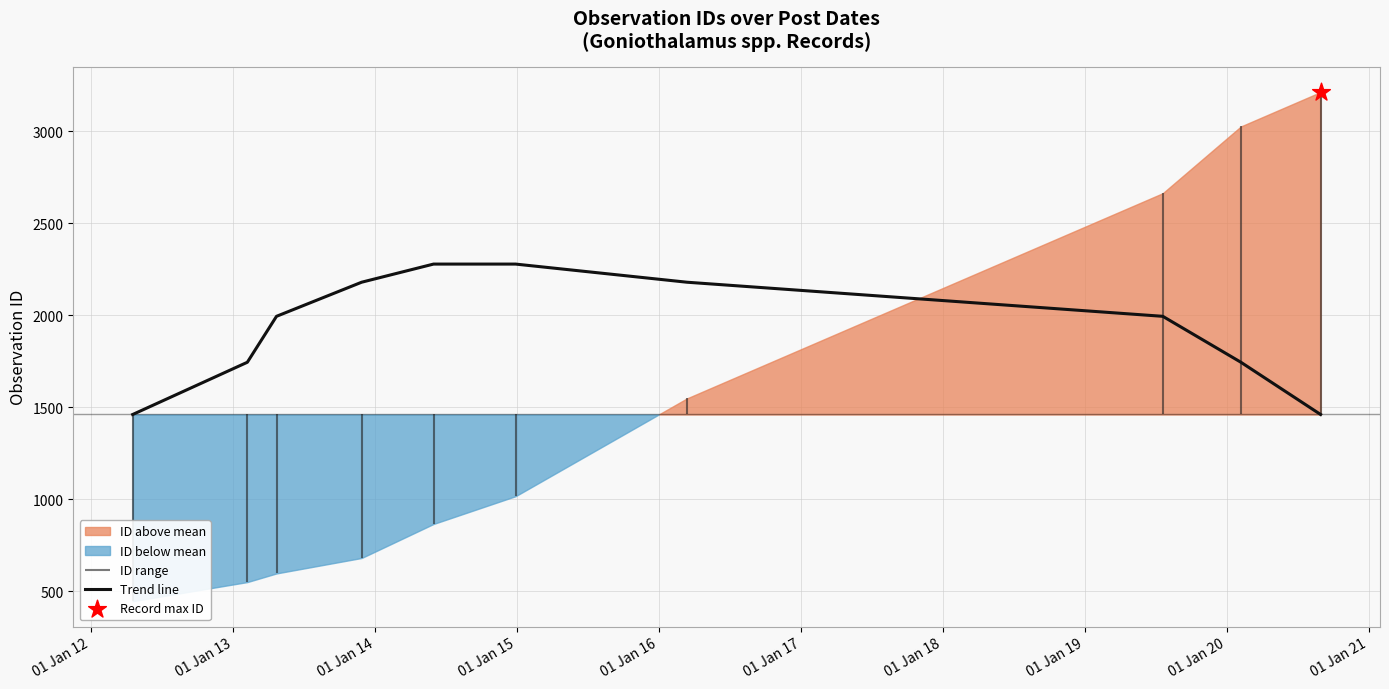

Which has a higher value, 01 Jan 12 or 01 Jan 14?

01 Jan 14